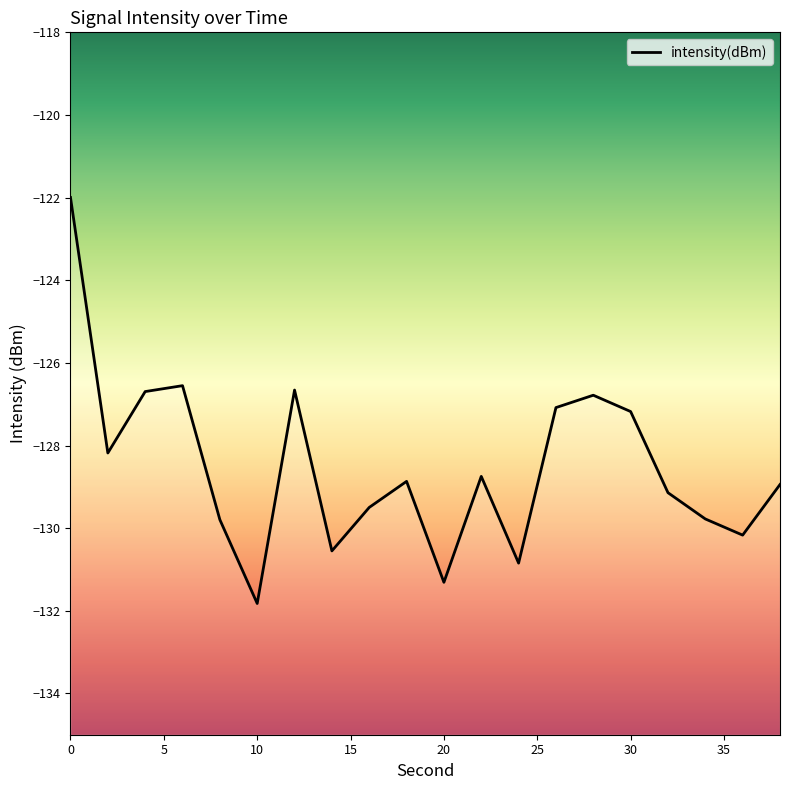

How many values are below -128?

13